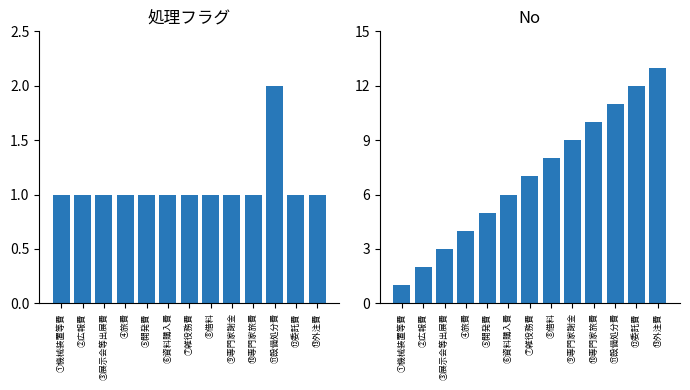

Reading left to right, transcribe all the data shown in this chart.

処理フラグ: ①機械装置等費=1	②広報費=1	③展示会等出展費=1	④旅費=1	⑤開発費=1	⑥資料購入費=1	⑦雑役務費=1	⑧借料=1	⑨専門家謝金=1	⑩専門家旅費=1	⑪設備処分費=2	⑫委託費=1	⑬外注費=1
No: ①機械装置等費=1	②広報費=2	③展示会等出展費=3	④旅費=4	⑤開発費=5	⑥資料購入費=6	⑦雑役務費=7	⑧借料=8	⑨専門家謝金=9	⑩専門家旅費=10	⑪設備処分費=11	⑫委託費=12	⑬外注費=13